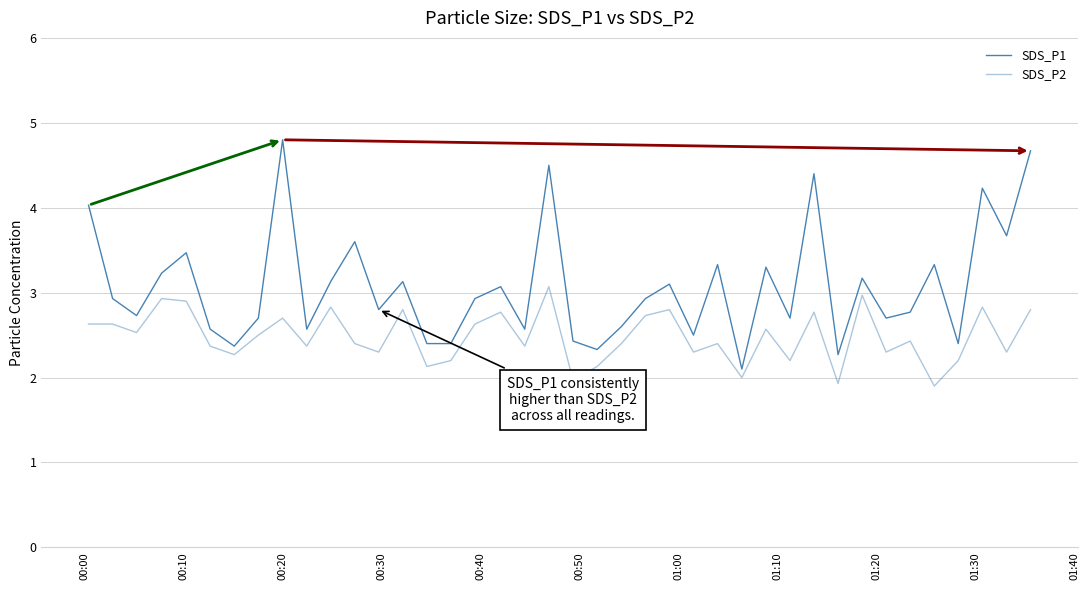

True or false: SDS_P1 and SDS_P2 intersect in this chart.

False